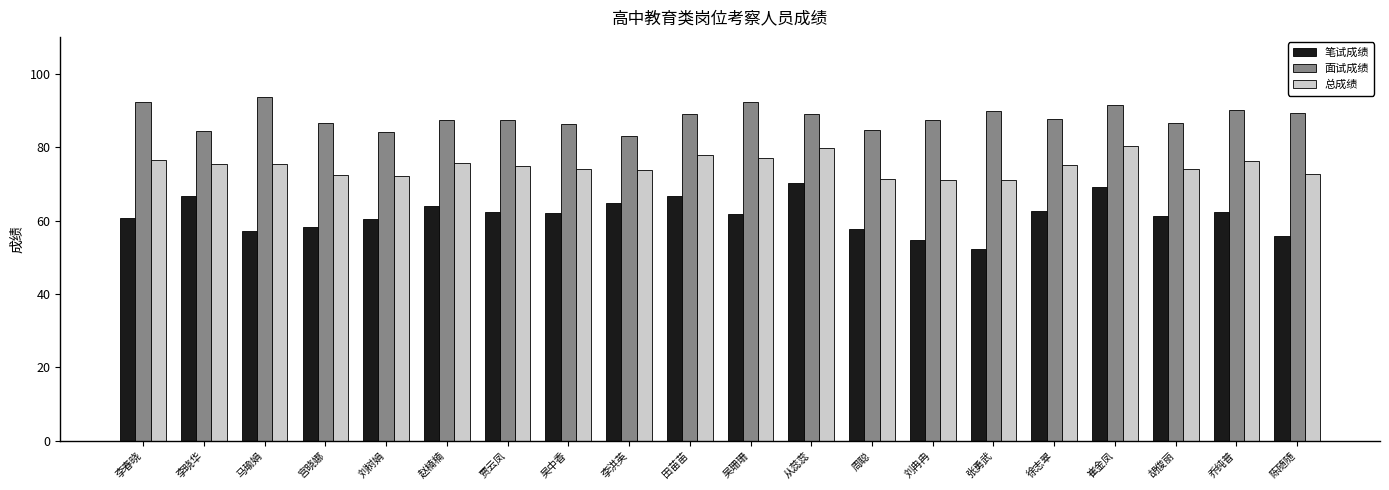

What is the average value of the 总成绩 series?

74.8